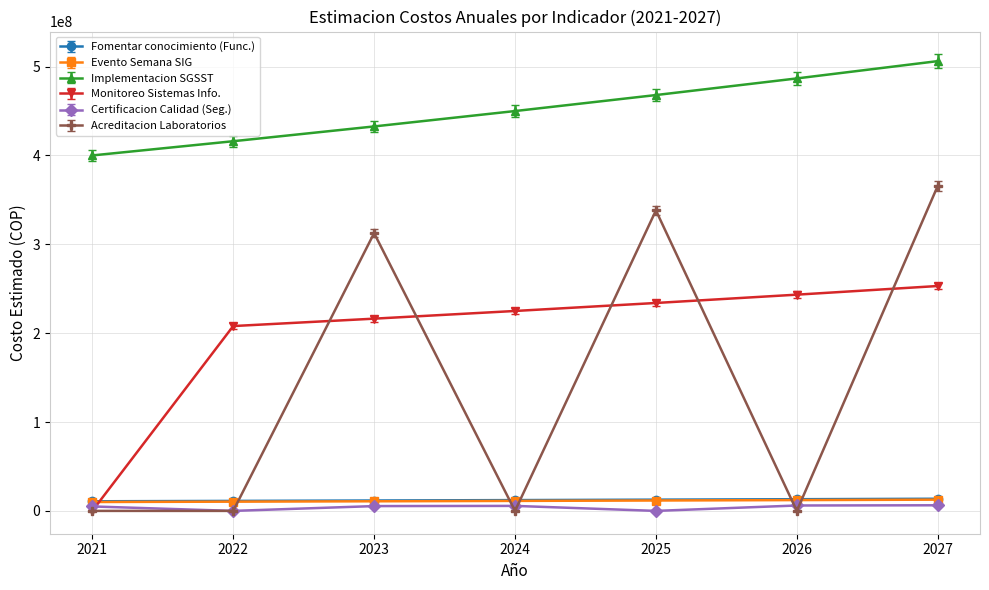

Does the chart have visible grid lines?

Yes